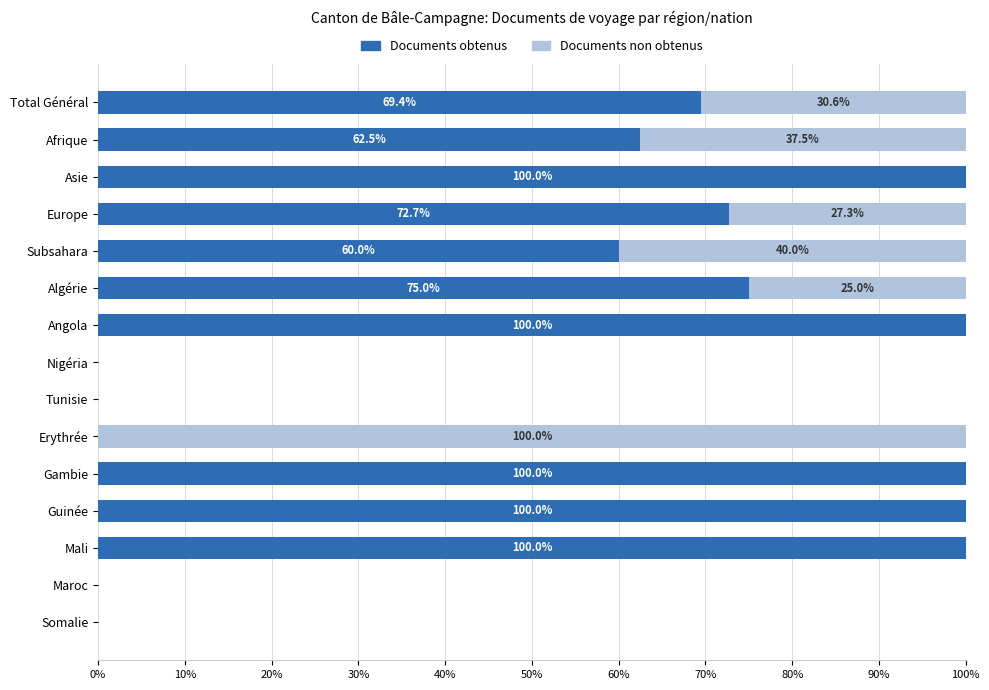

What value does the Documents obtenus series have at Subsahara?

60.0